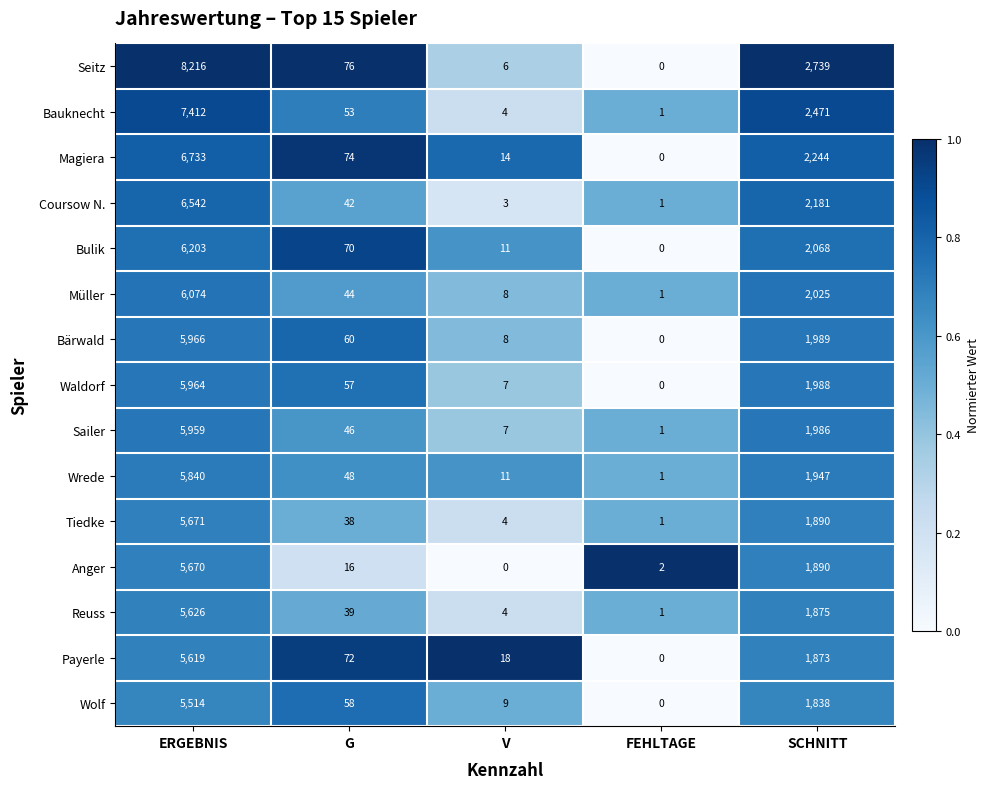

Rank the categories by Waldorf value from highest to lowest.

ERGEBNIS, SCHNITT, G, V, FEHLTAGE